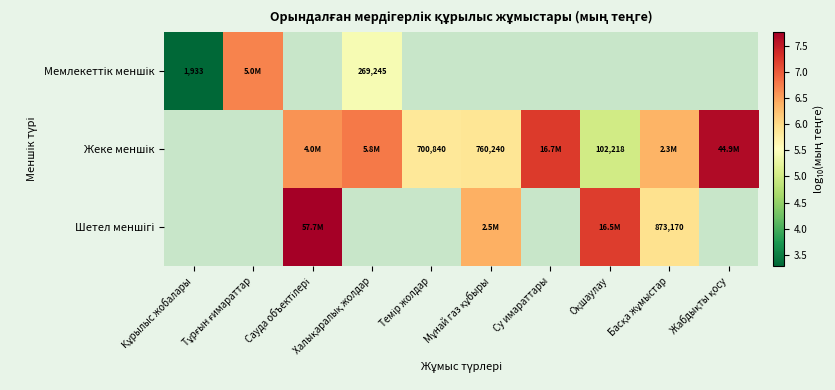

Which category has the lowest value across all series?

Құрылыс жобалары